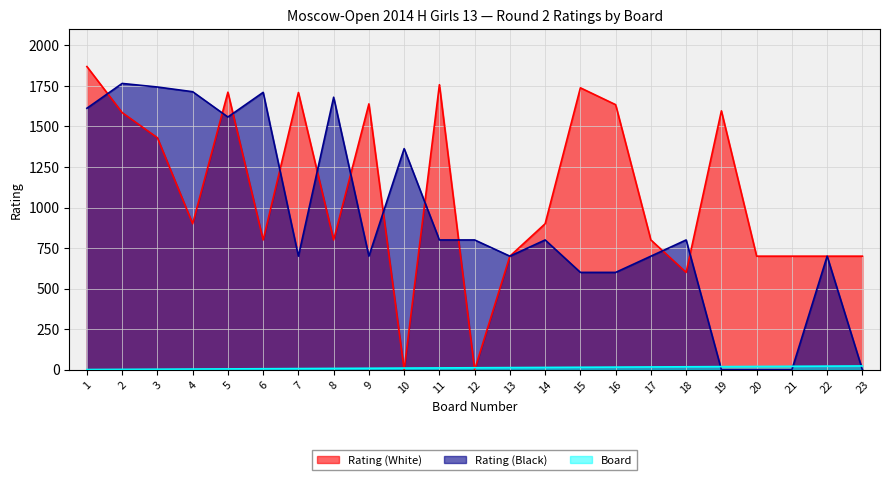

At which label is Rating (Black) closest to 882?

11